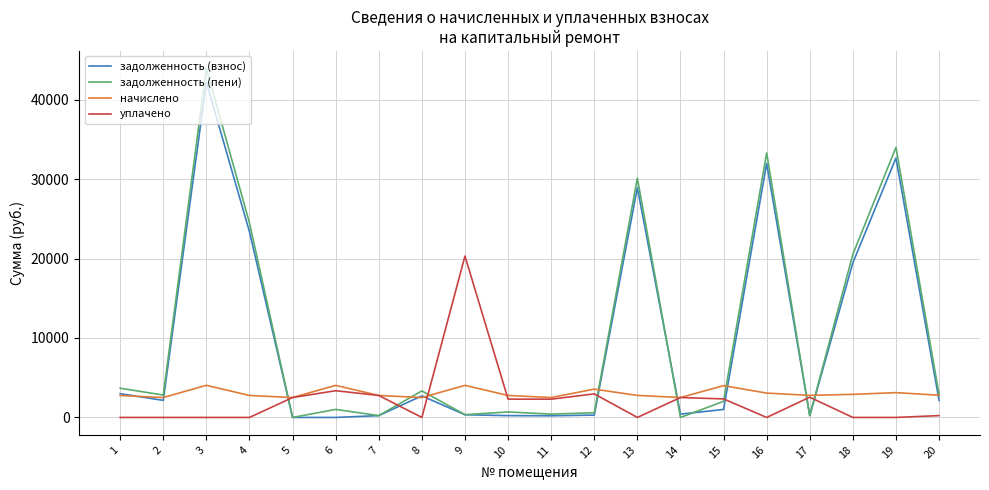

The value of задолженность (взнос) at 4 is 12431.4. True or false?

False